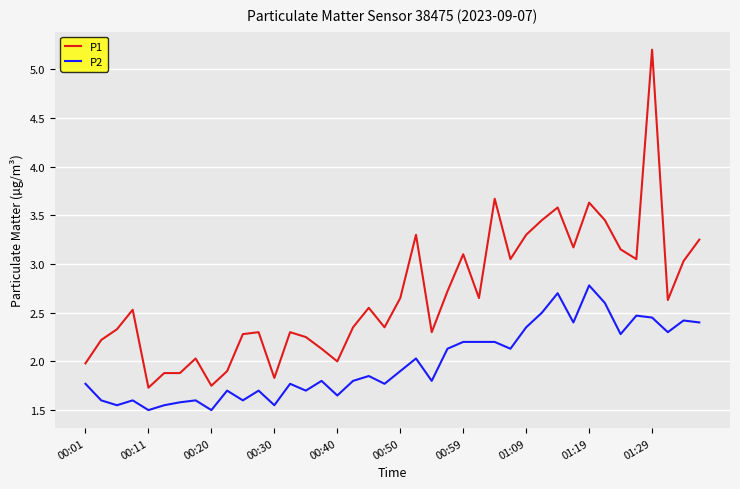

Which series has the largest range (max minus min)?

P1